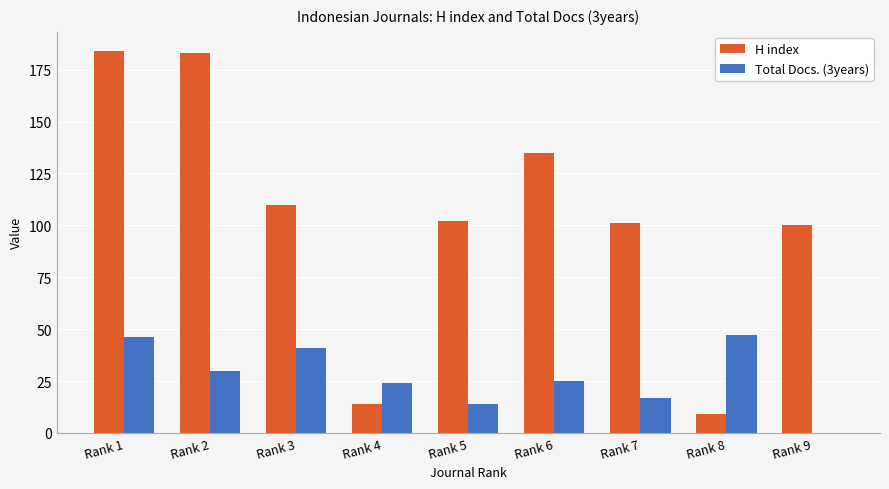

Between Rank 2 and Rank 7, which series saw the biggest shift?

H index